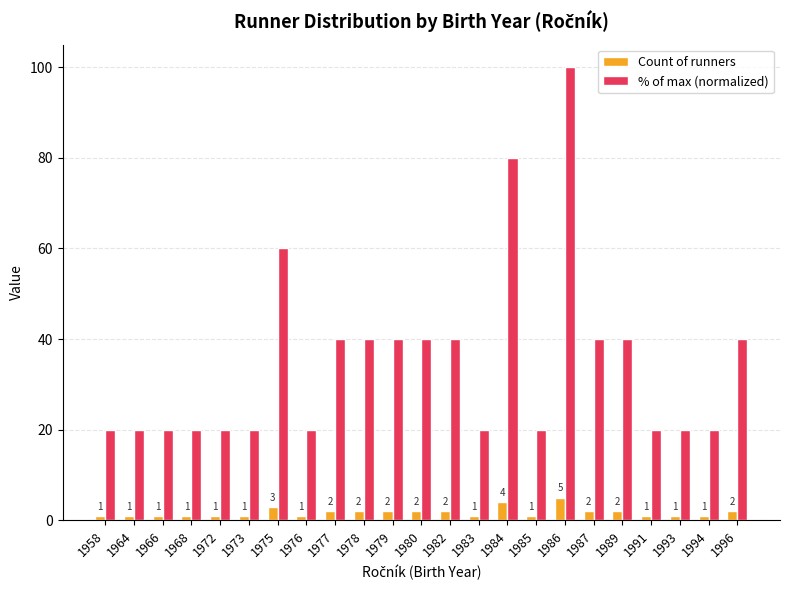

Between 1979 and 1994, which series saw the biggest shift?

% of max (normalized)